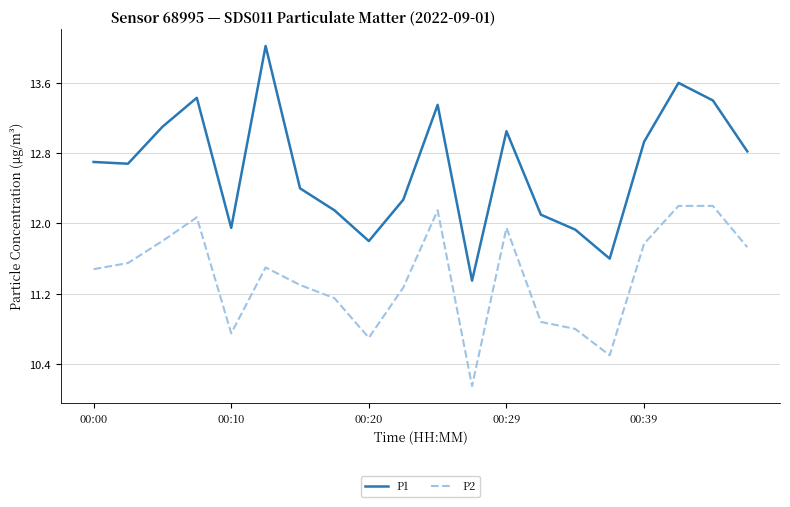

Which series has the largest total across all categories?

P1